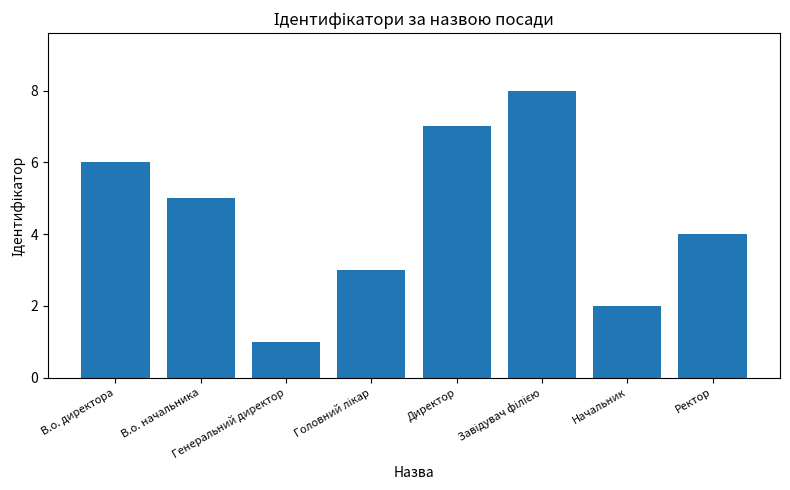

What is the maximum value shown in the chart?

8